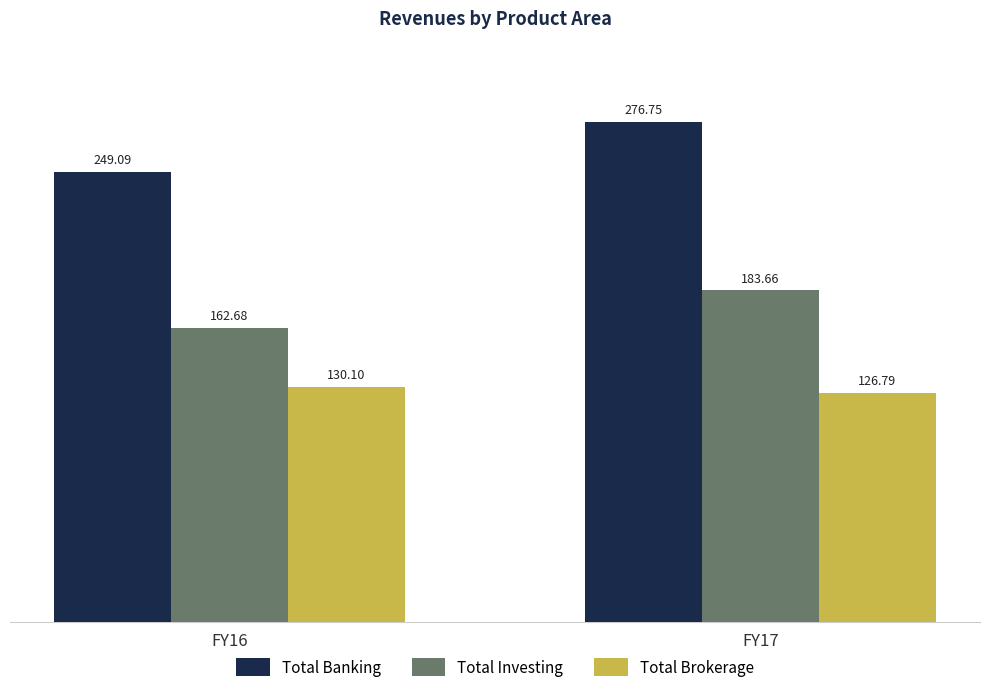

Where does the Total Banking series first go above 276?

FY17